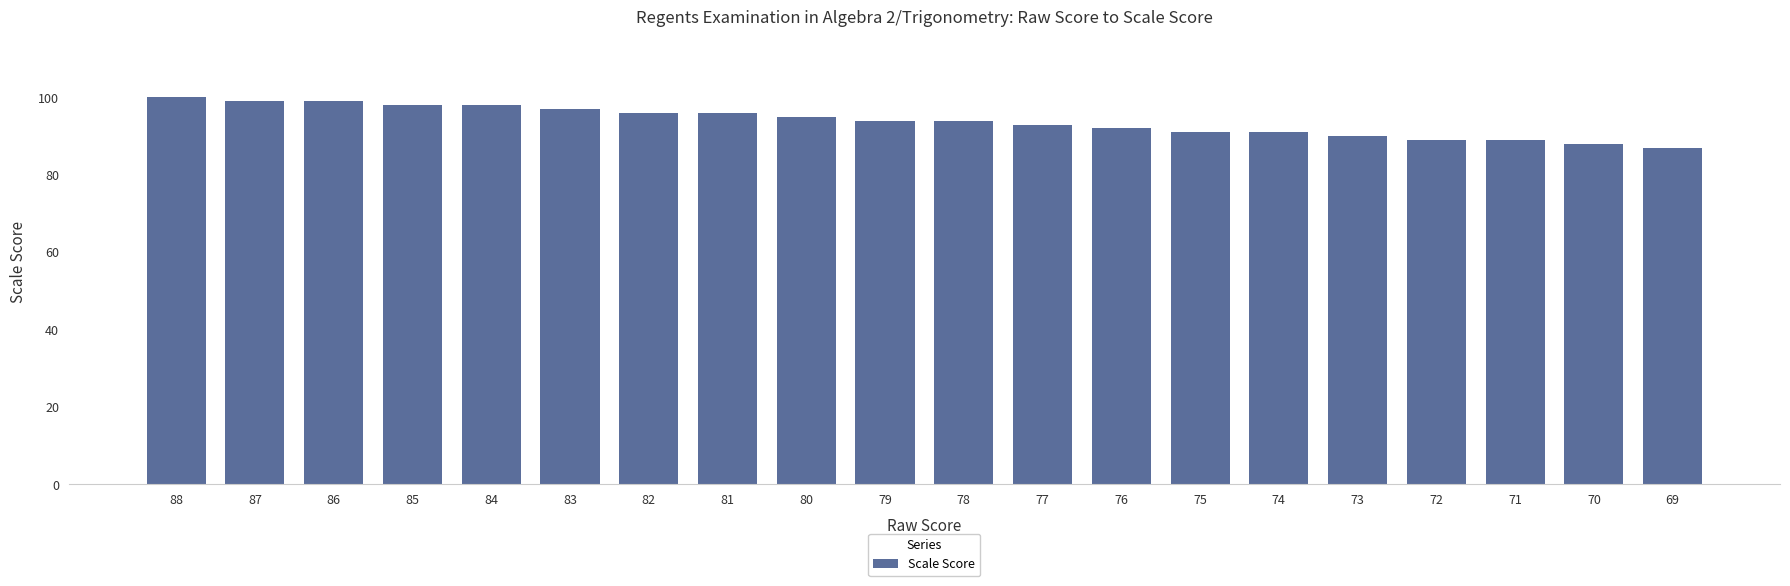

The chart shows a value of 148 at 83. True or false?

False